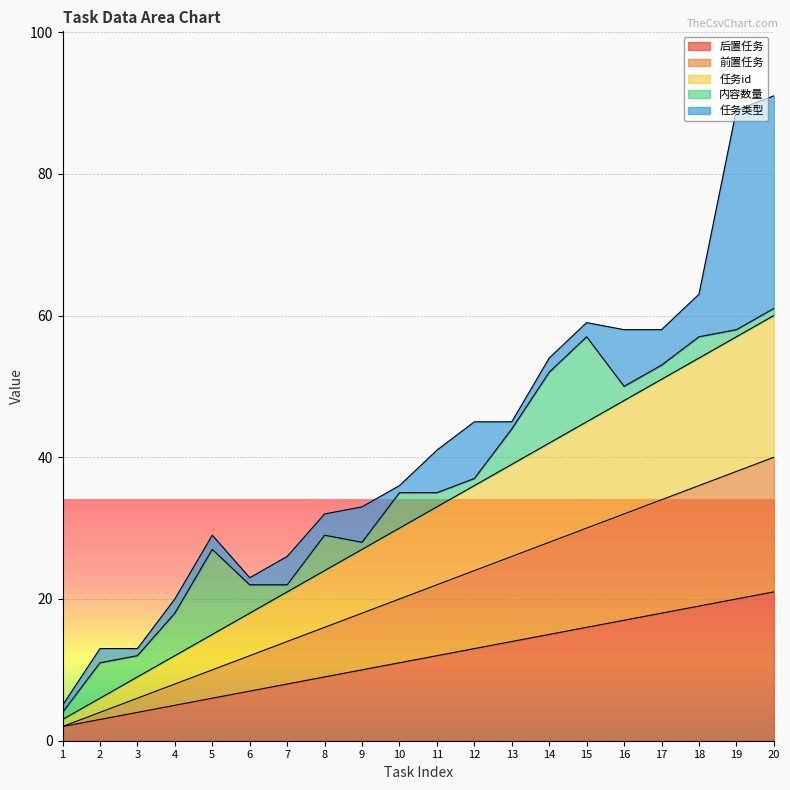

Rank the categories by 任务id value from highest to lowest.

20, 19, 18, 17, 16, 15, 14, 13, 12, 11, 10, 9, 8, 7, 6, 5, 4, 3, 2, 1